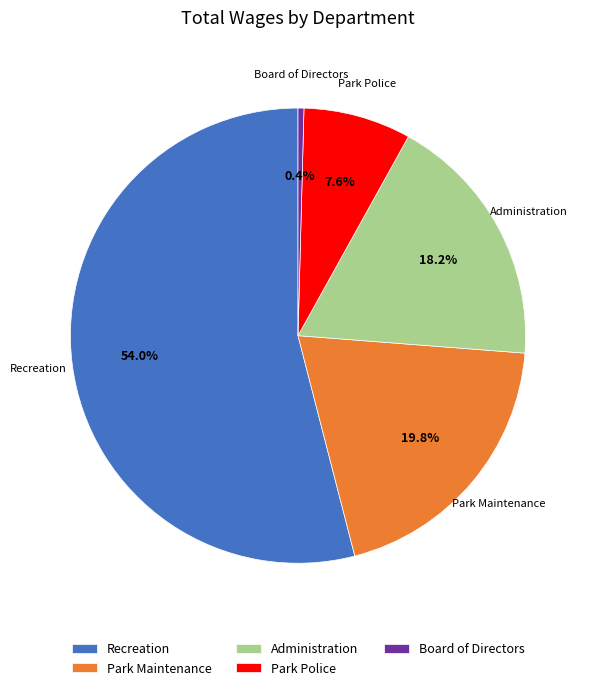

To the nearest percent, what is the average slice percentage?

20%